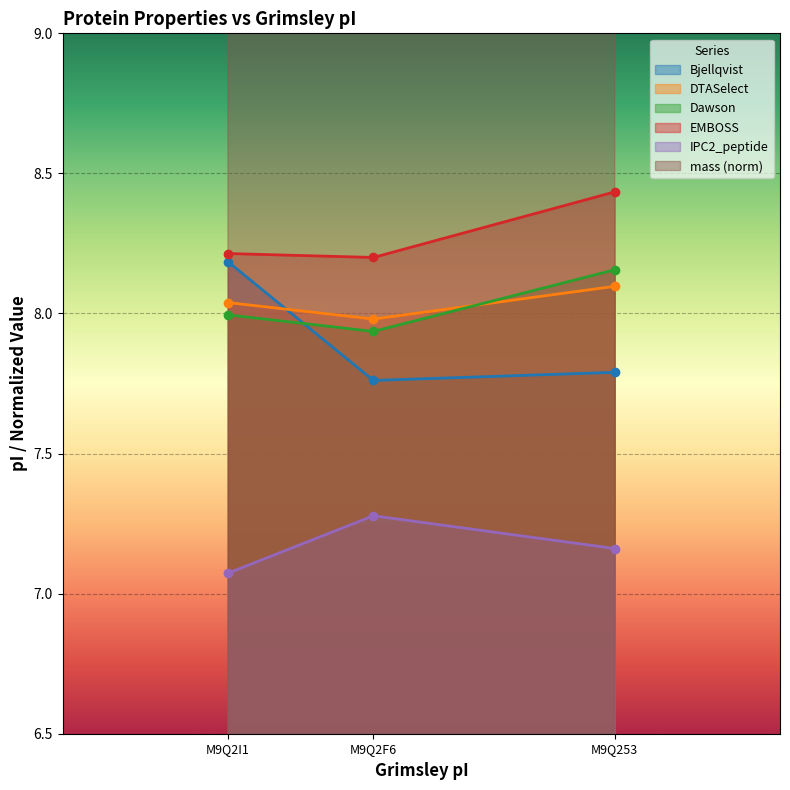

The value of DTASelect at M9Q2F6 is 8.0. True or false?

True